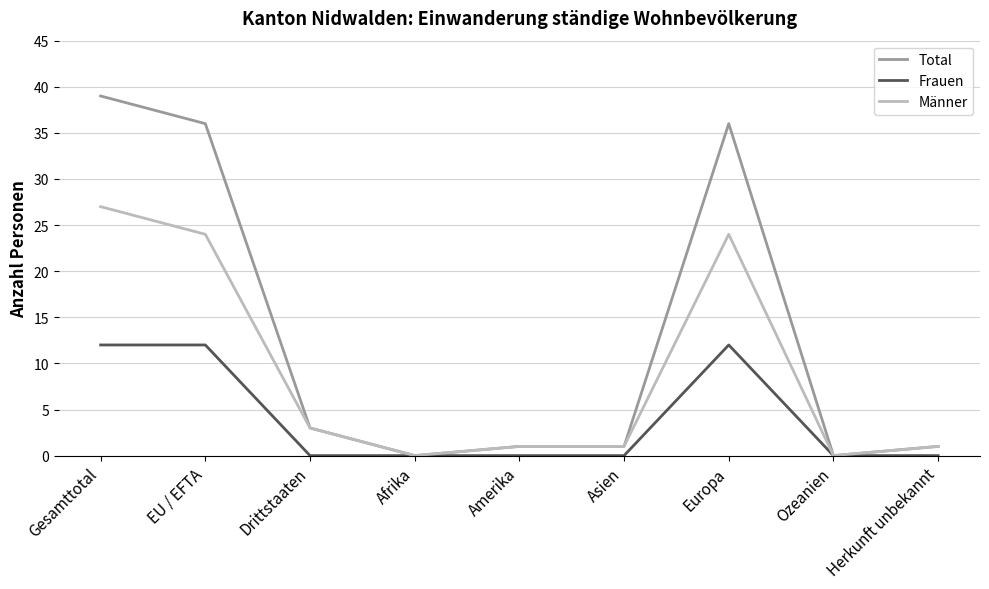

What is the maximum value shown in the chart?

39